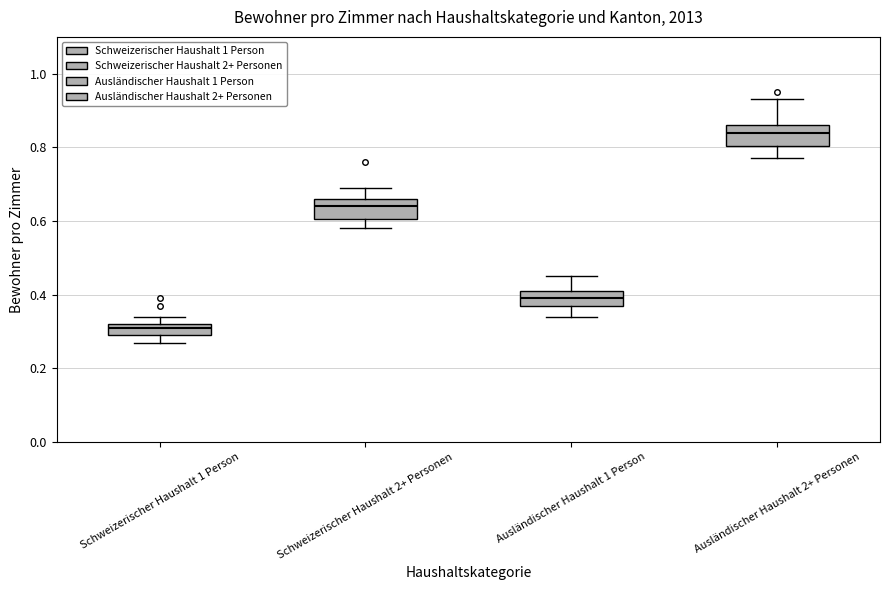

Where is the upper edge of the box for Schweizerischer Haushalt 1 Person on the y-axis? The values are not printed on the chart, so give them approximately, as read against the axis.

0.32